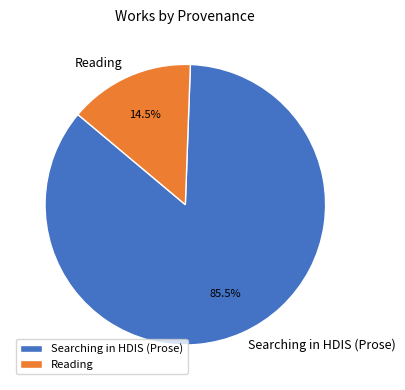

Approximately how many times larger is the value at Reading compared to Searching in HDIS (Prose)?

0.2